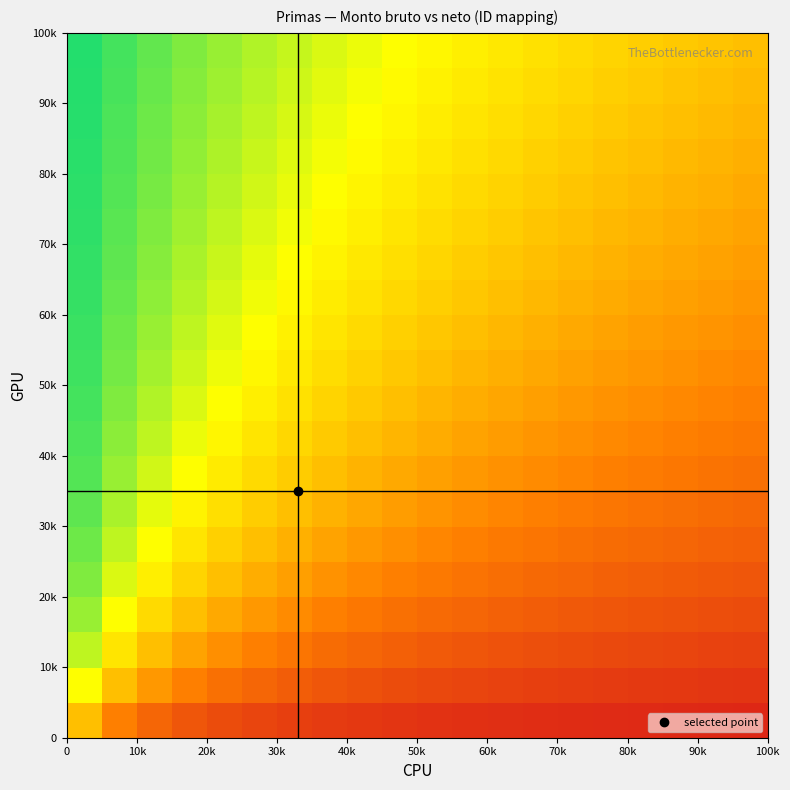

Count the number of data series in this chart.

20